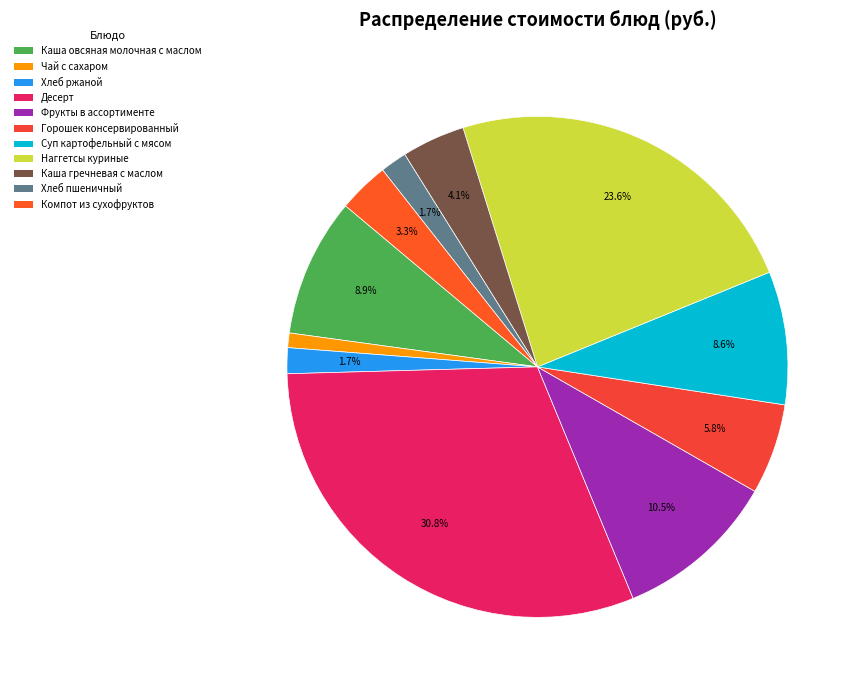

Which category has the biggest portion of the pie?

Десерт